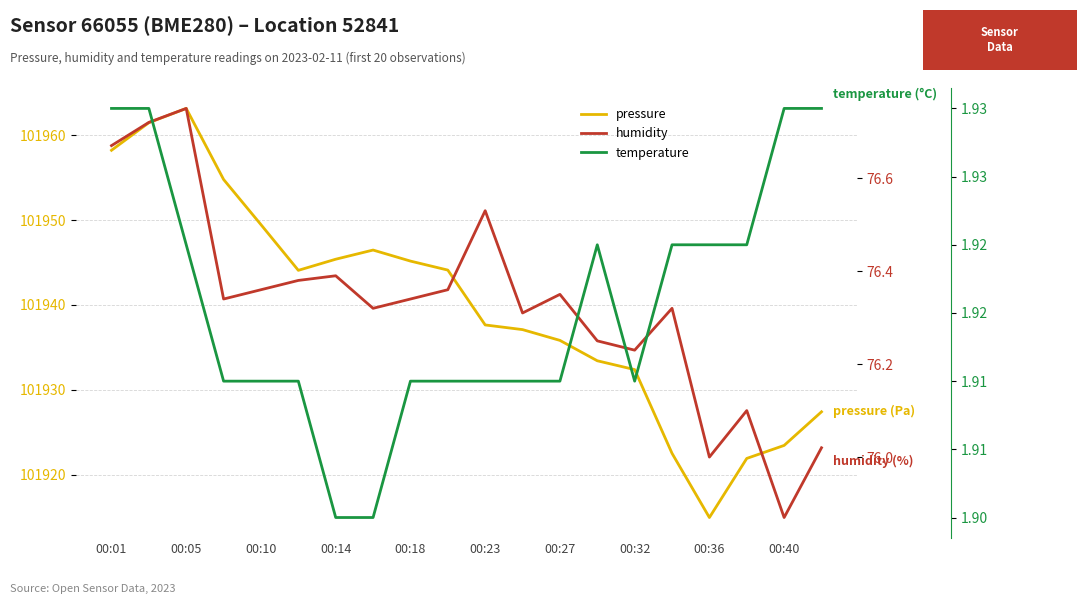

The value of temperature at 00:10 is 0.5. True or false?

False